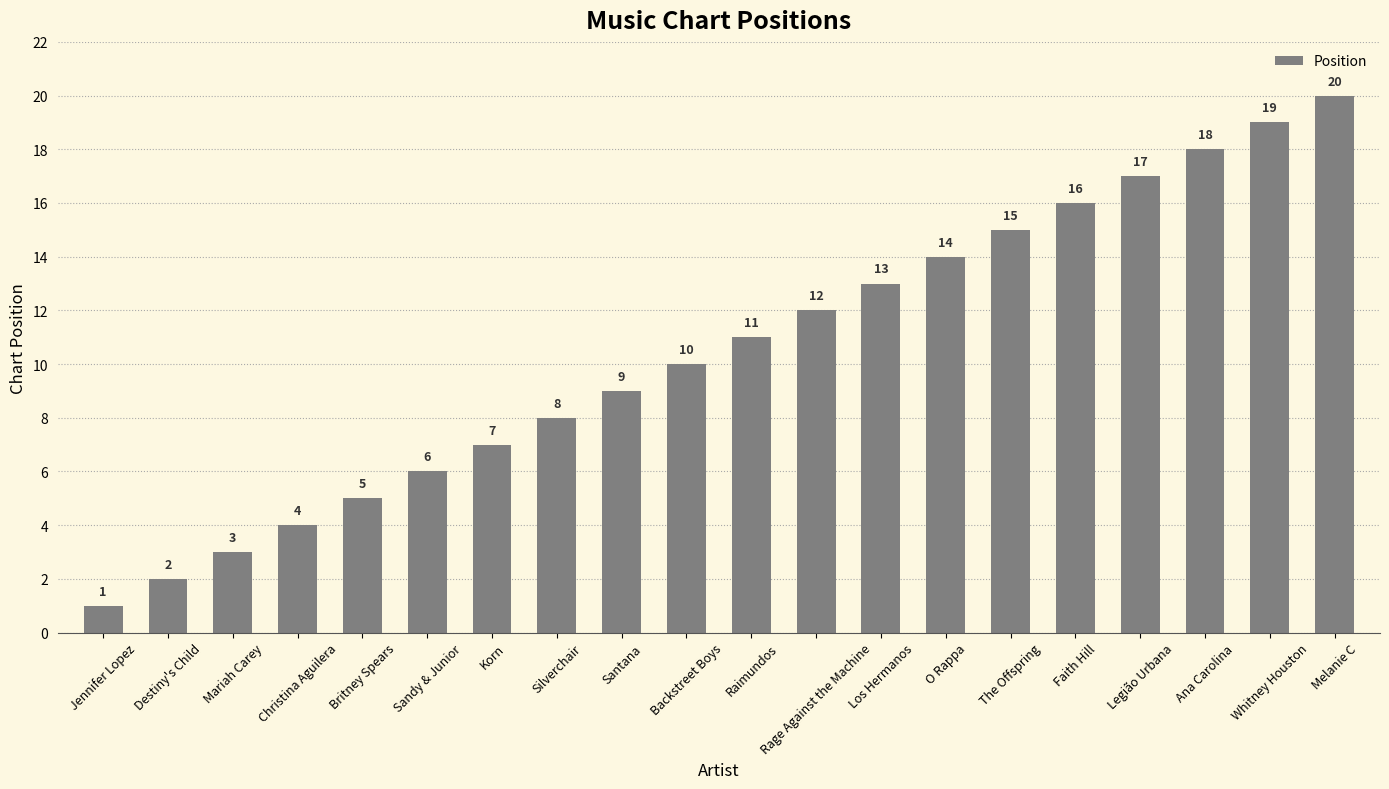

What is the difference between the values at Korn and Sandy & Junior?

1